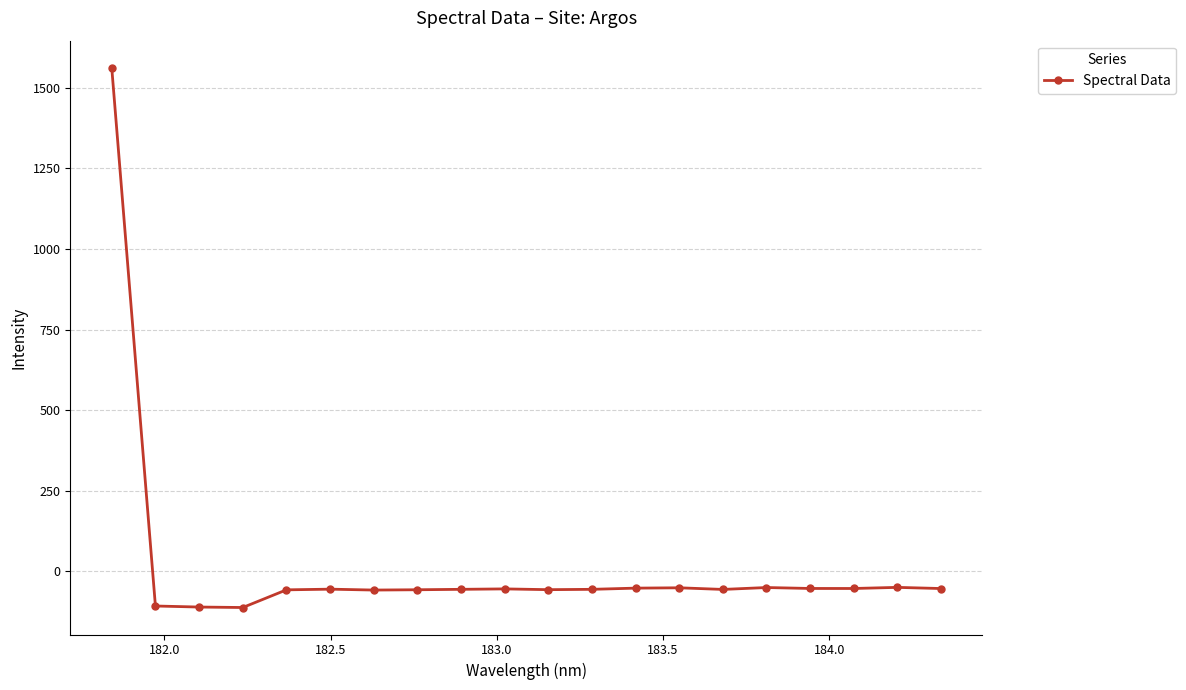

What is the value of the 3rd point from the left?

-110.7